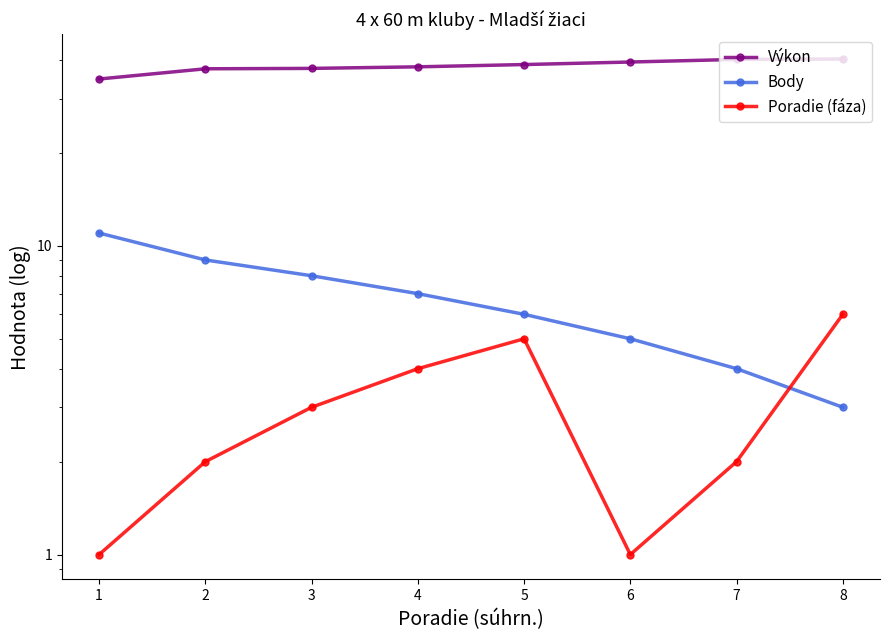

At how many categories does at least one series exceed 10?

8